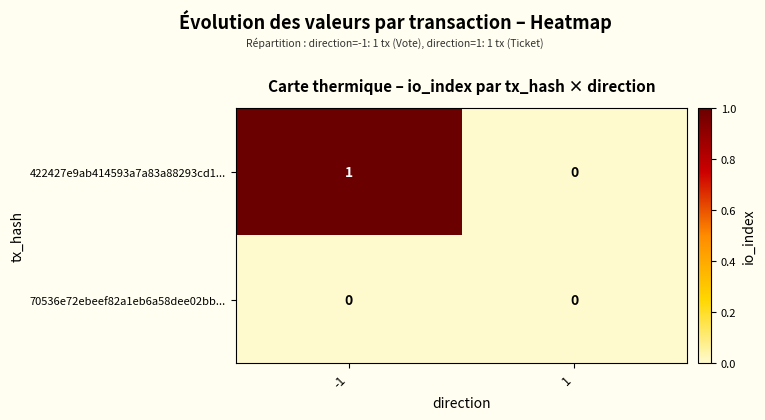

Which series changed the most between -1 and 1?

422427e9ab414593a7a83a88293cd1...